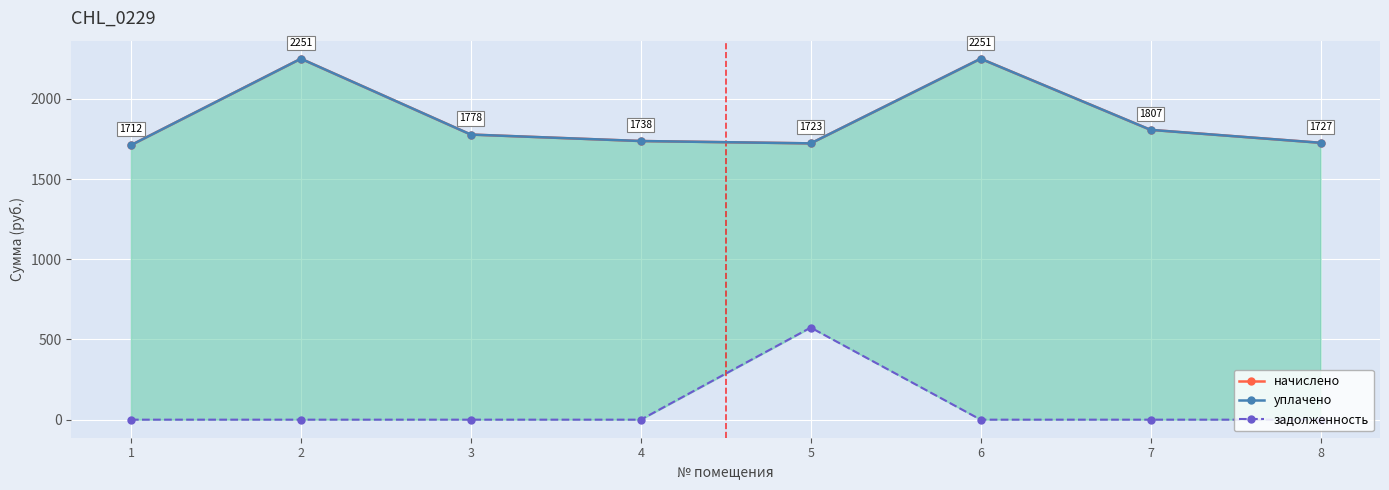

What is the maximum value shown in the chart?

2250.9